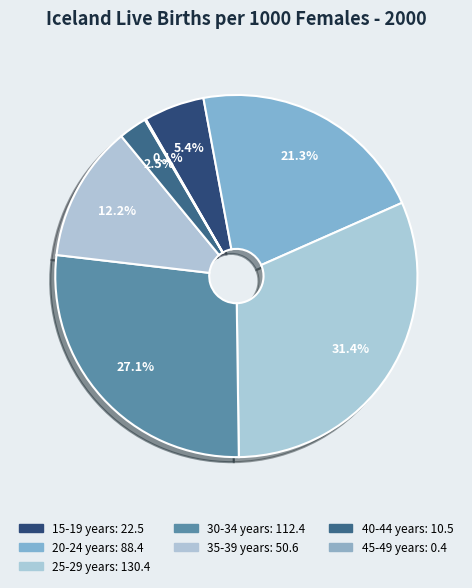

What is the change in value from 15-19 years to 25-29 years?

+107.9